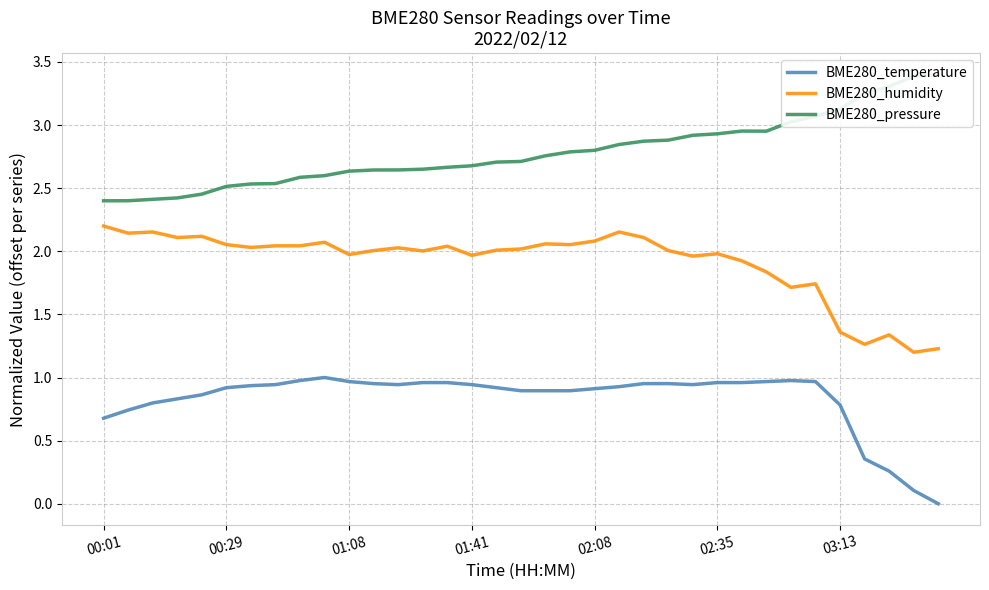

True or false: BME280_humidity and BME280_temperature intersect in this chart.

False